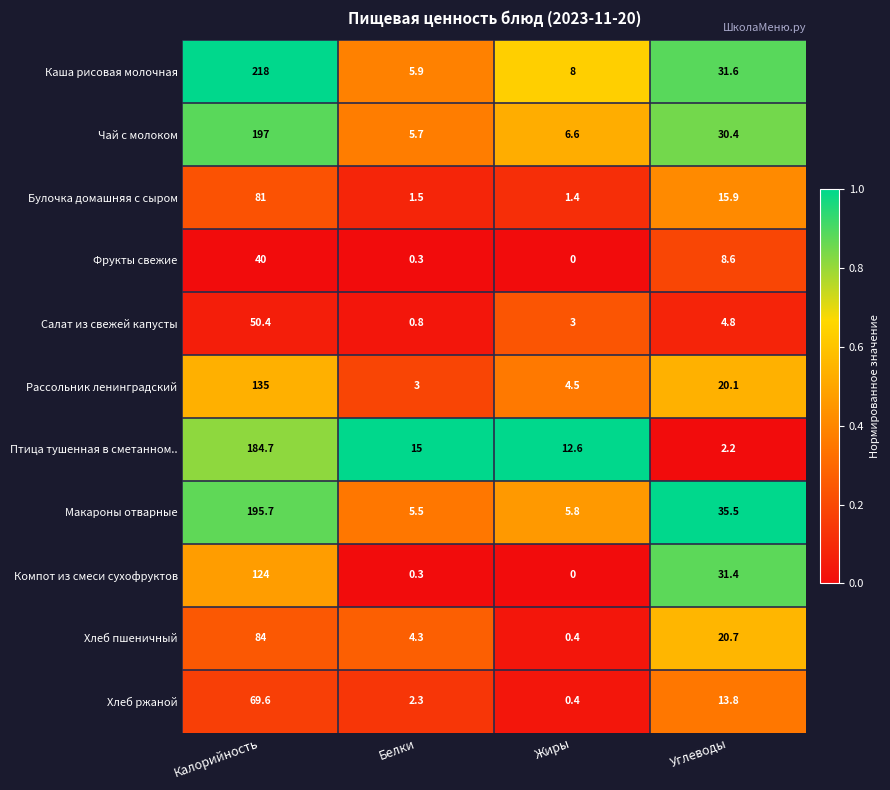

What is the average value of the Фрукты свежие series?

12.2